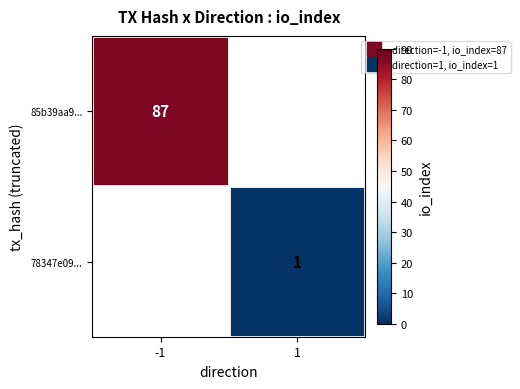

List the labels in order of 85b39aa9... value, largest first.

-1, 1